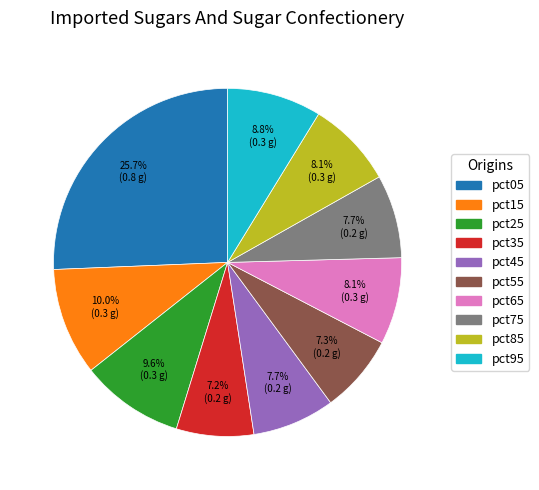

What percentage is the pct15 slice, to the nearest percent?

10%